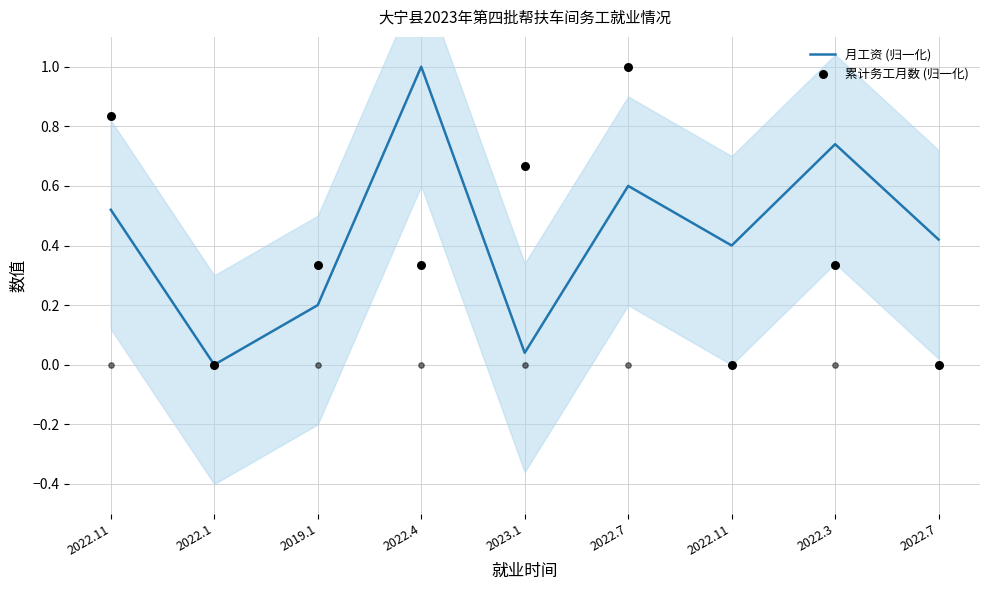

What is the total value across all series at 2022.7?

1.6